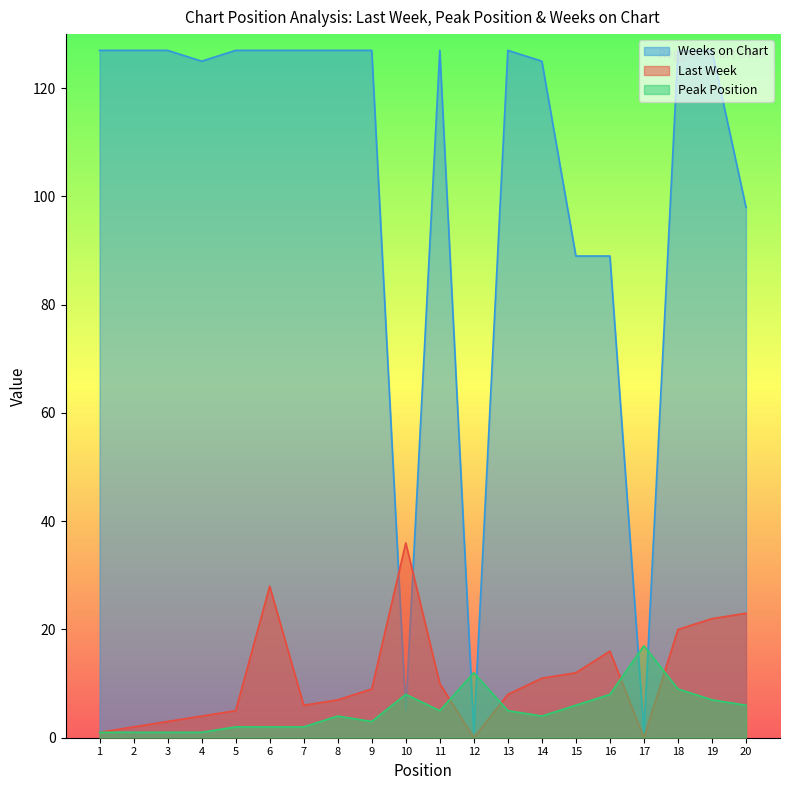

What is the value of the Peak Position point at the 17th from the left?

17